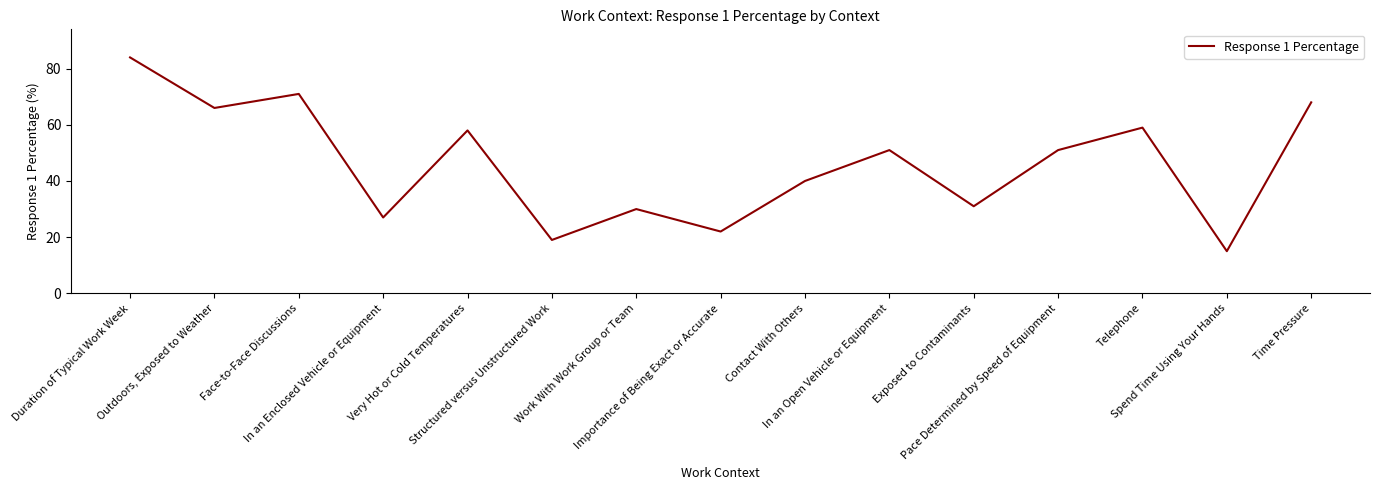

How many distinct data groups are displayed?

1